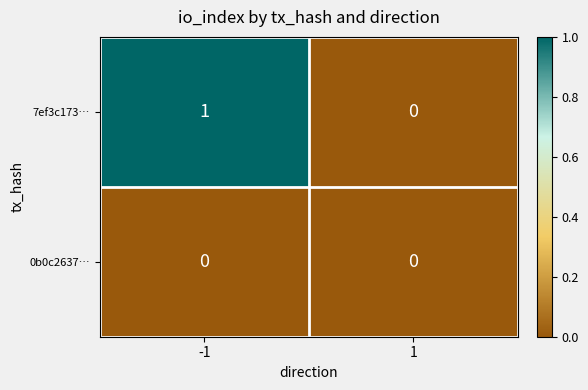

The 7ef3c173… series shows 1 at -1. True or false?

True